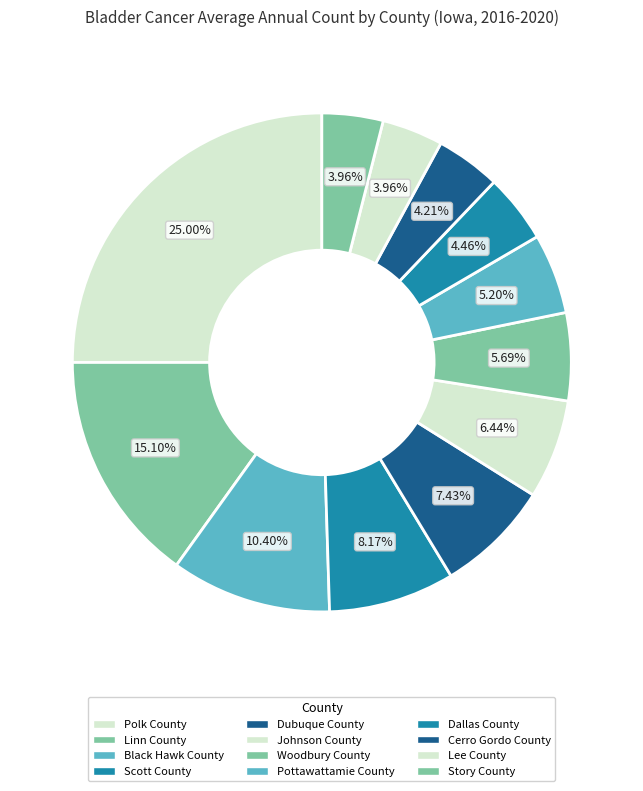

What portion of the pie excludes Polk County?

75.0%